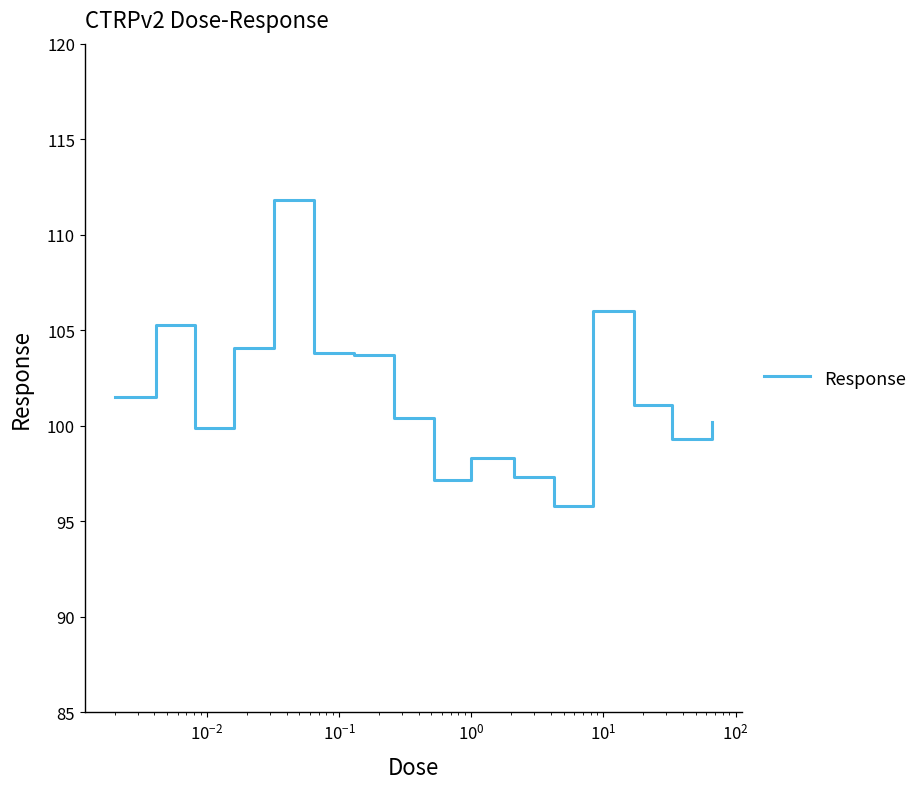

What is the difference between the maximum and minimum values?

16.0